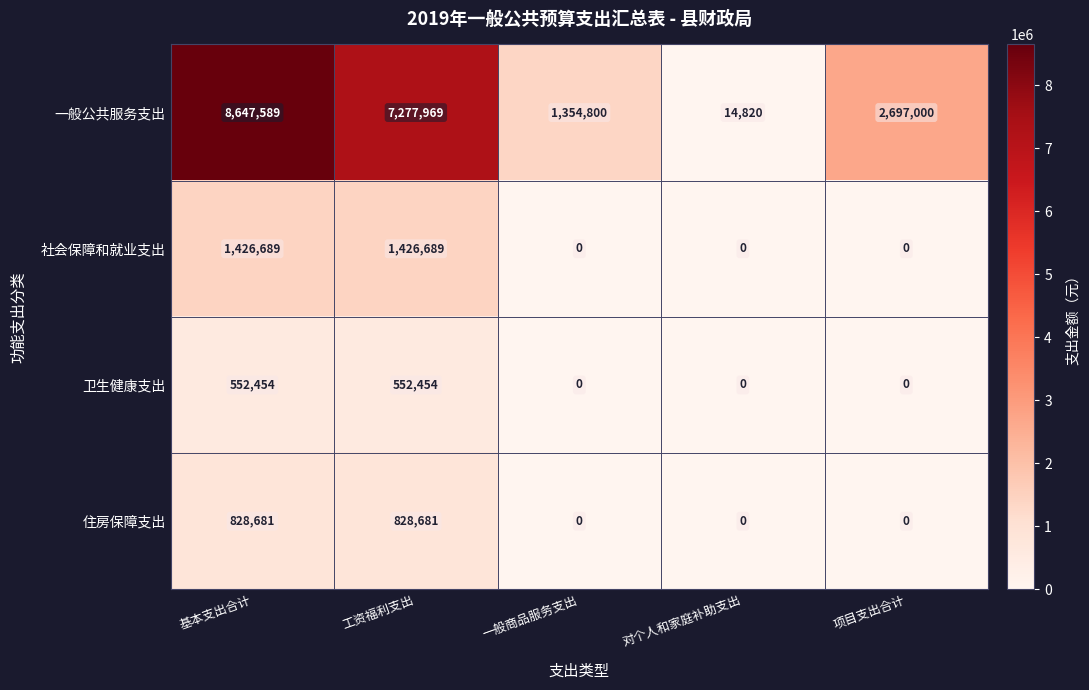

Reading right to left, list all the values displayed in this chart.

一般公共服务支出: 项目支出合计=2697000	对个人和家庭补助支出=14820	一般商品服务支出=1354800	工资福利支出=7277969	基本支出合计=8647589
社会保障和就业支出: 项目支出合计=0	对个人和家庭补助支出=0	一般商品服务支出=0	工资福利支出=1426689	基本支出合计=1426689
卫生健康支出: 项目支出合计=0	对个人和家庭补助支出=0	一般商品服务支出=0	工资福利支出=552454	基本支出合计=552454
住房保障支出: 项目支出合计=0	对个人和家庭补助支出=0	一般商品服务支出=0	工资福利支出=828681	基本支出合计=828681